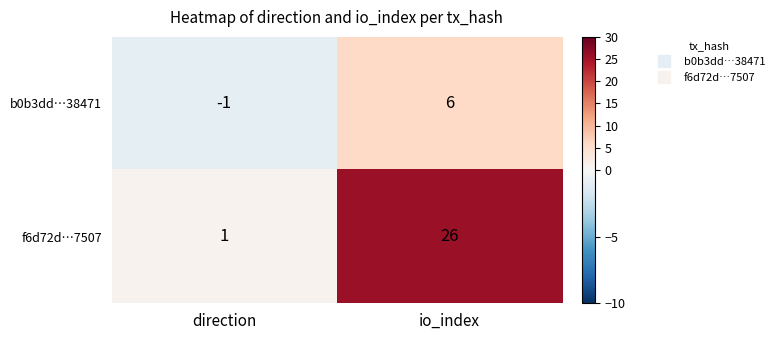

How many distinct data groups are displayed?

2